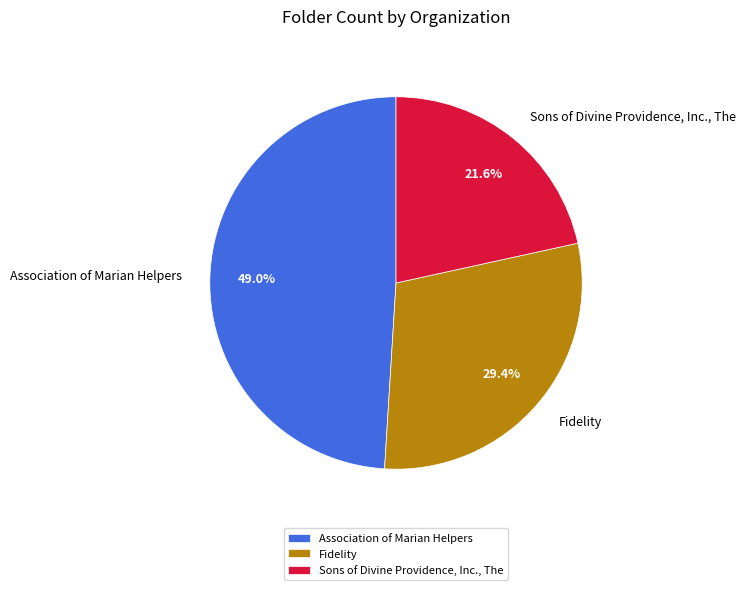

What percentage is the Fidelity slice, to the nearest percent?

29%